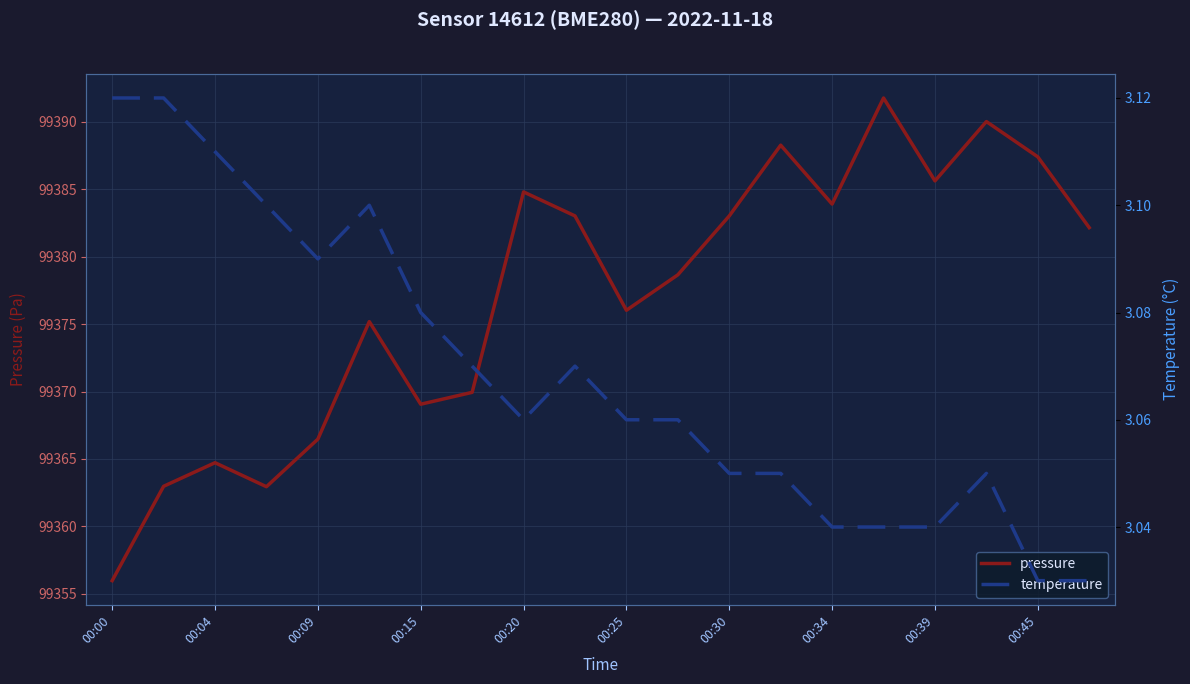

The pressure series shows 99376.0 at 00:25. True or false?

True